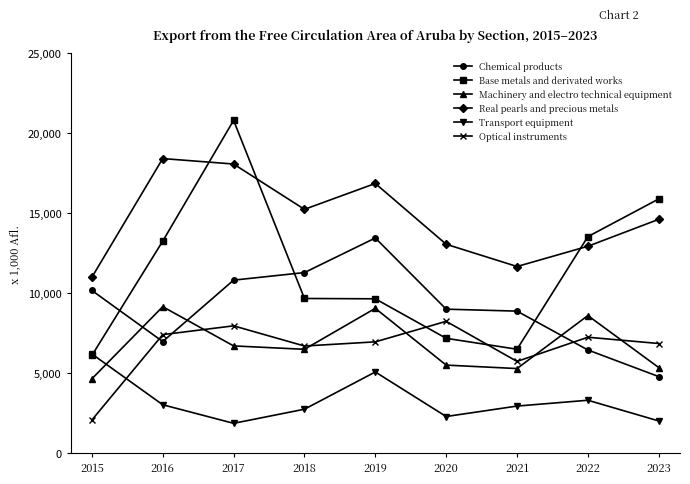

What is the spread (max minus min) of values at 2023?

13890.9